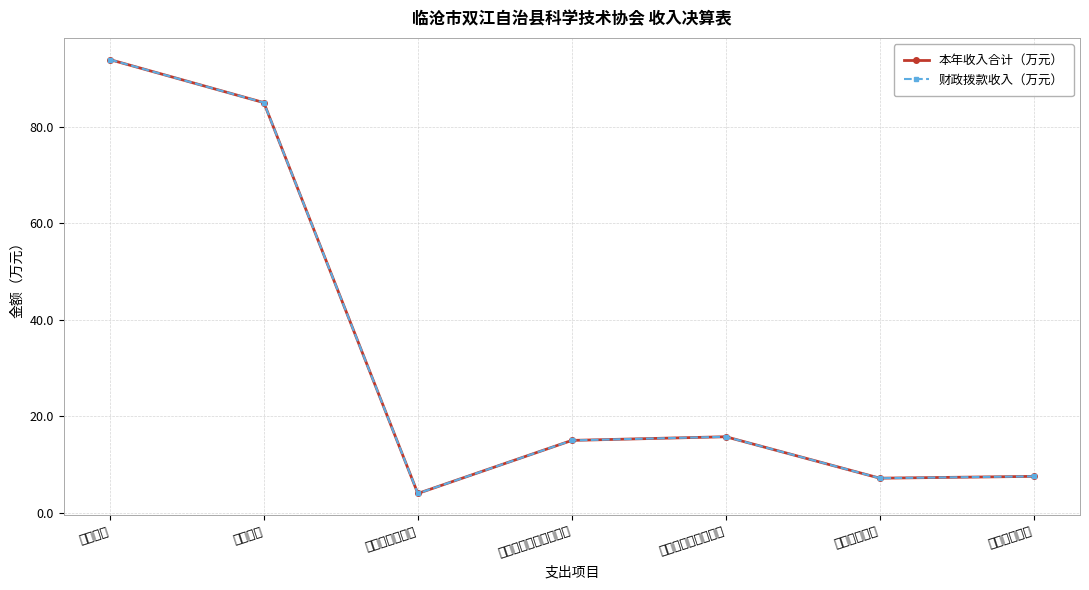

What is the difference between the second highest and minimum values in the 财政拨款收入（万元） series?

81.0